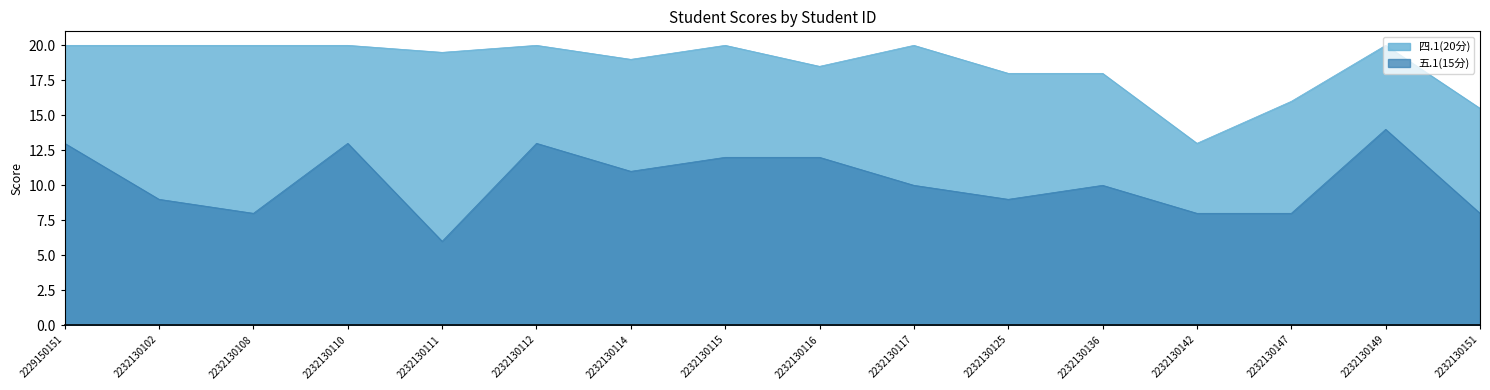

True or false: 四.1(20分) and 五.1(15分) intersect in this chart.

False